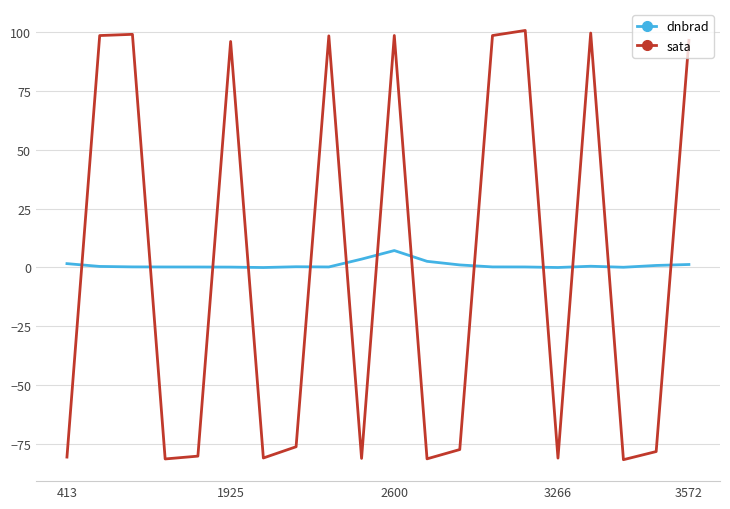

How many intersections are there between dnbrad and sata?

13